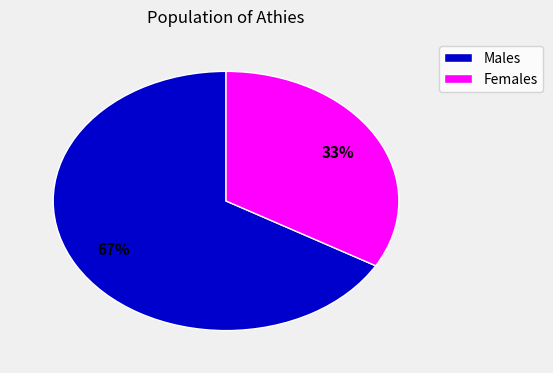

To the nearest percent, what is the average slice percentage?

50%